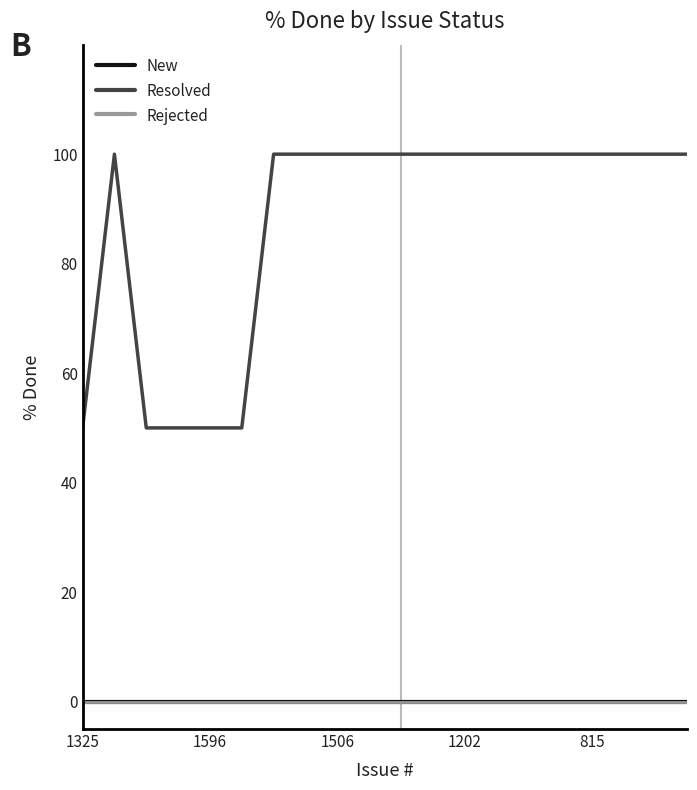

Reading left to right, extract all data points from this chart.

New: 0	0	0	0	0	0	0	0	0	0	0	0	0	0	0	0	0	0	0	0
Resolved: 50	100	50	50	50	50	100	100	100	100	100	100	100	100	100	100	100	100	100	100
Rejected: 0	0	0	0	0	0	0	0	0	0	0	0	0	0	0	0	0	0	0	0